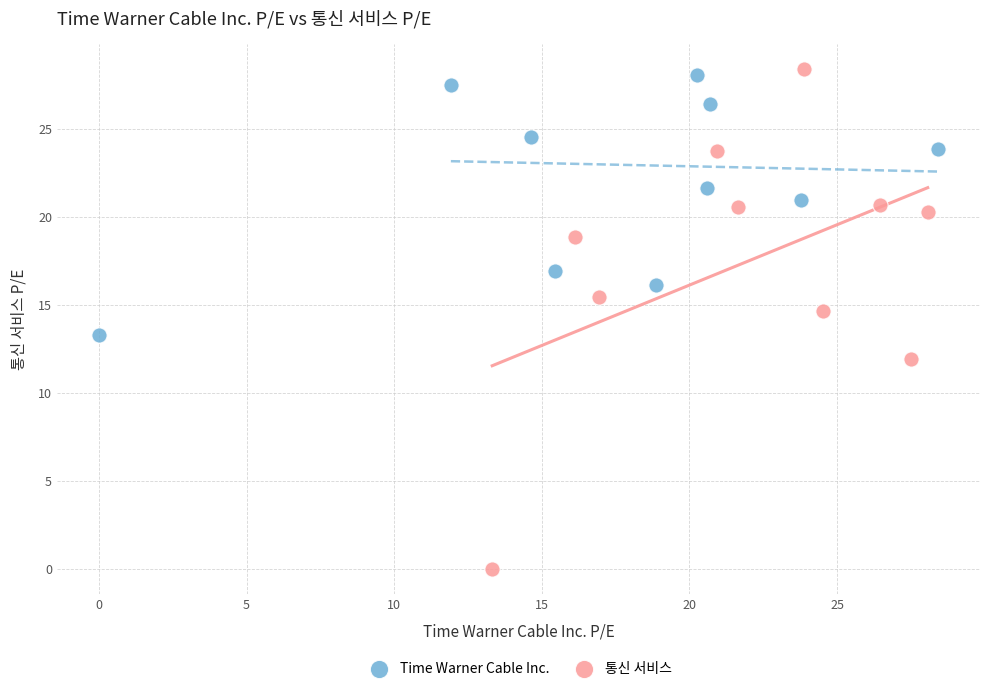

Which series reaches the minimum Y coordinate?

통신 서비스